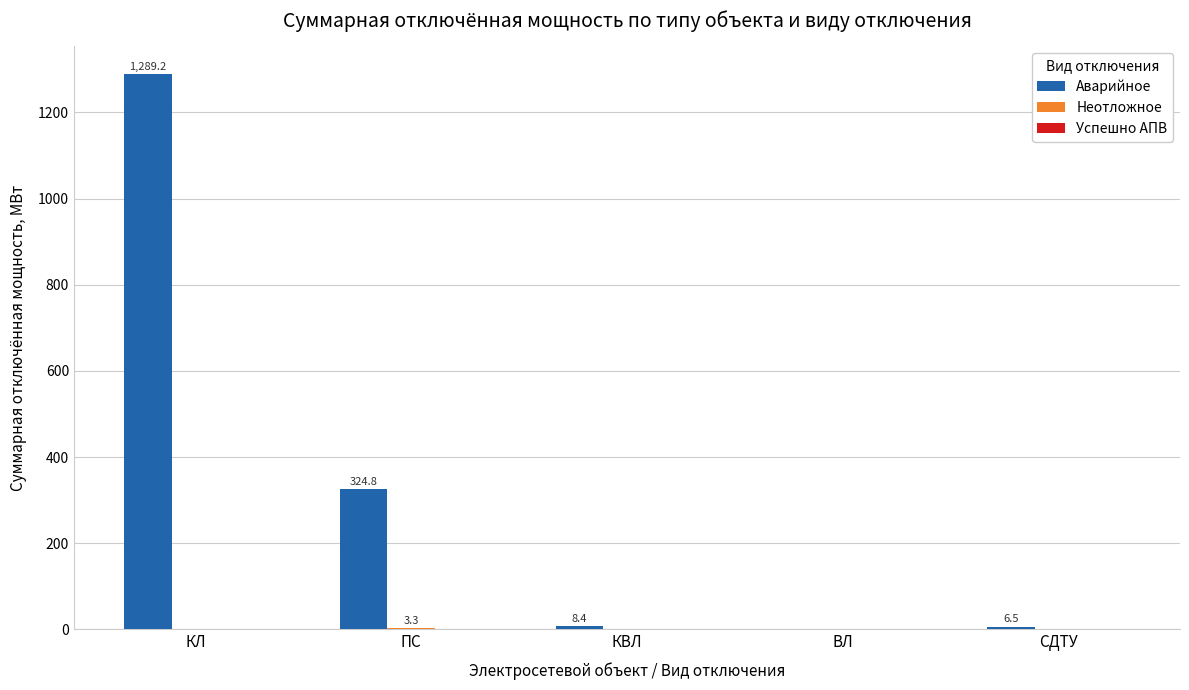

What is the greatest value displayed?

1289.2